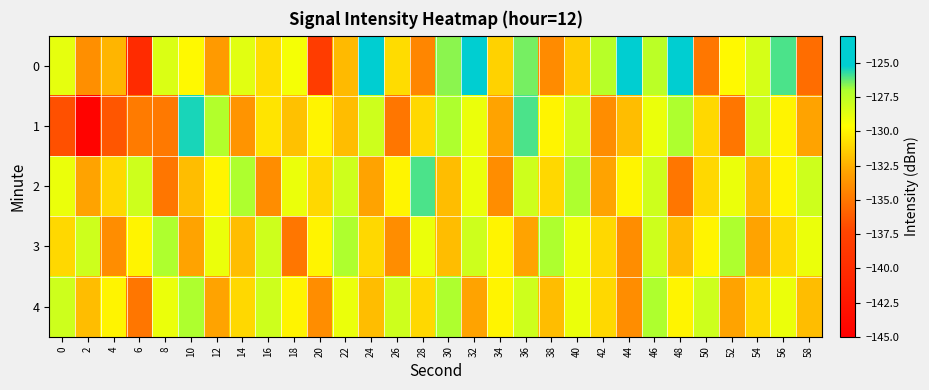

Rank the series by their maximum value, from highest to lowest.

0, 1, 2, 3, 4